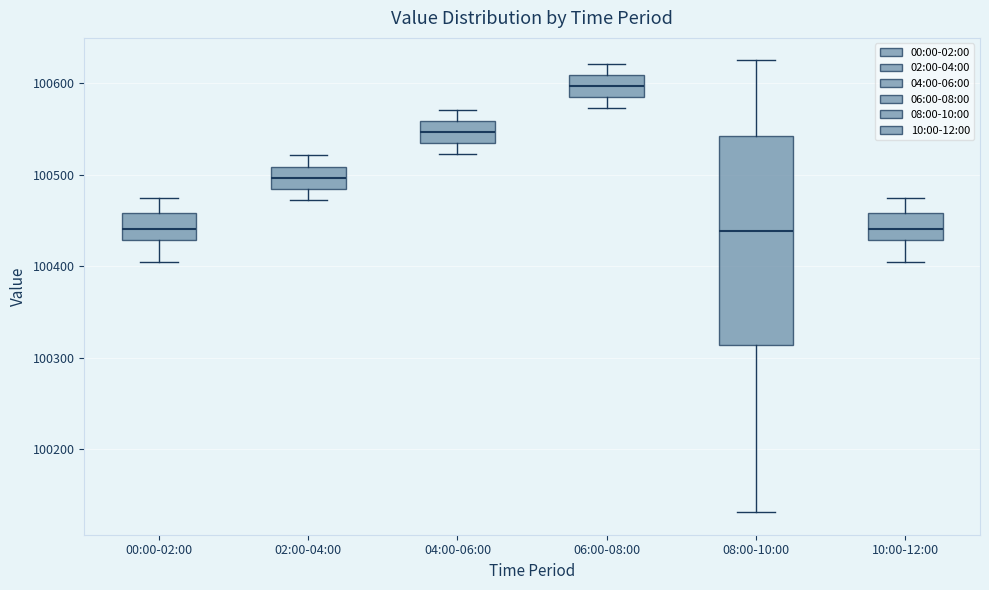

Where is the lower edge of the box for 02:00-04:00 on the y-axis? The values are not printed on the chart, so give them approximately, as read against the axis.

100480